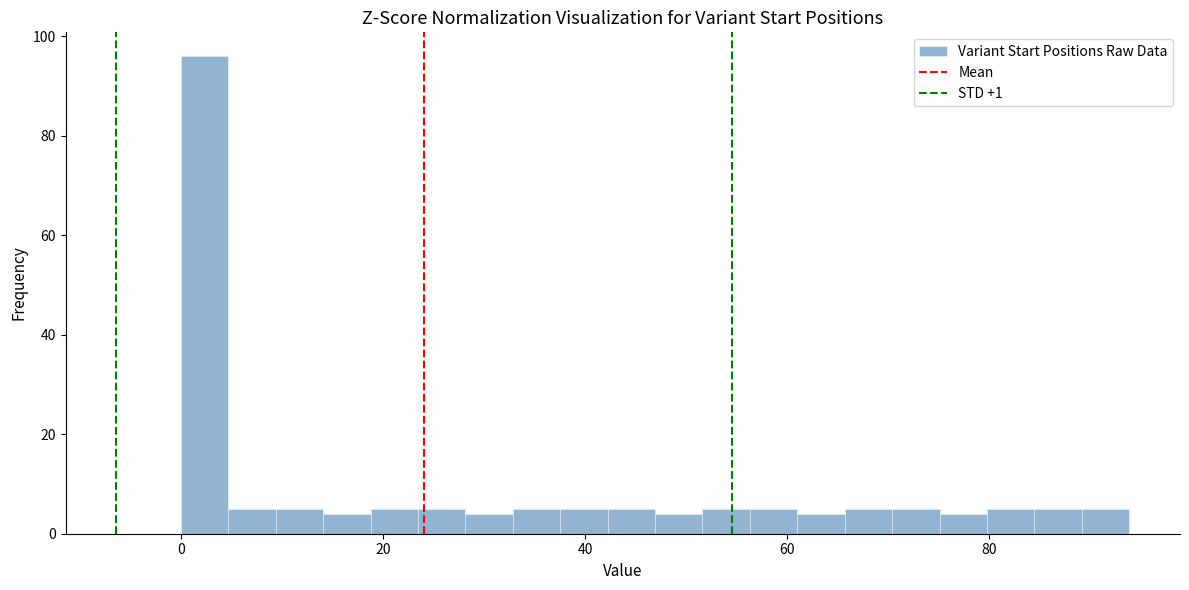

Read against the x-axis, roughly where is the centre of the tallest bar?

2